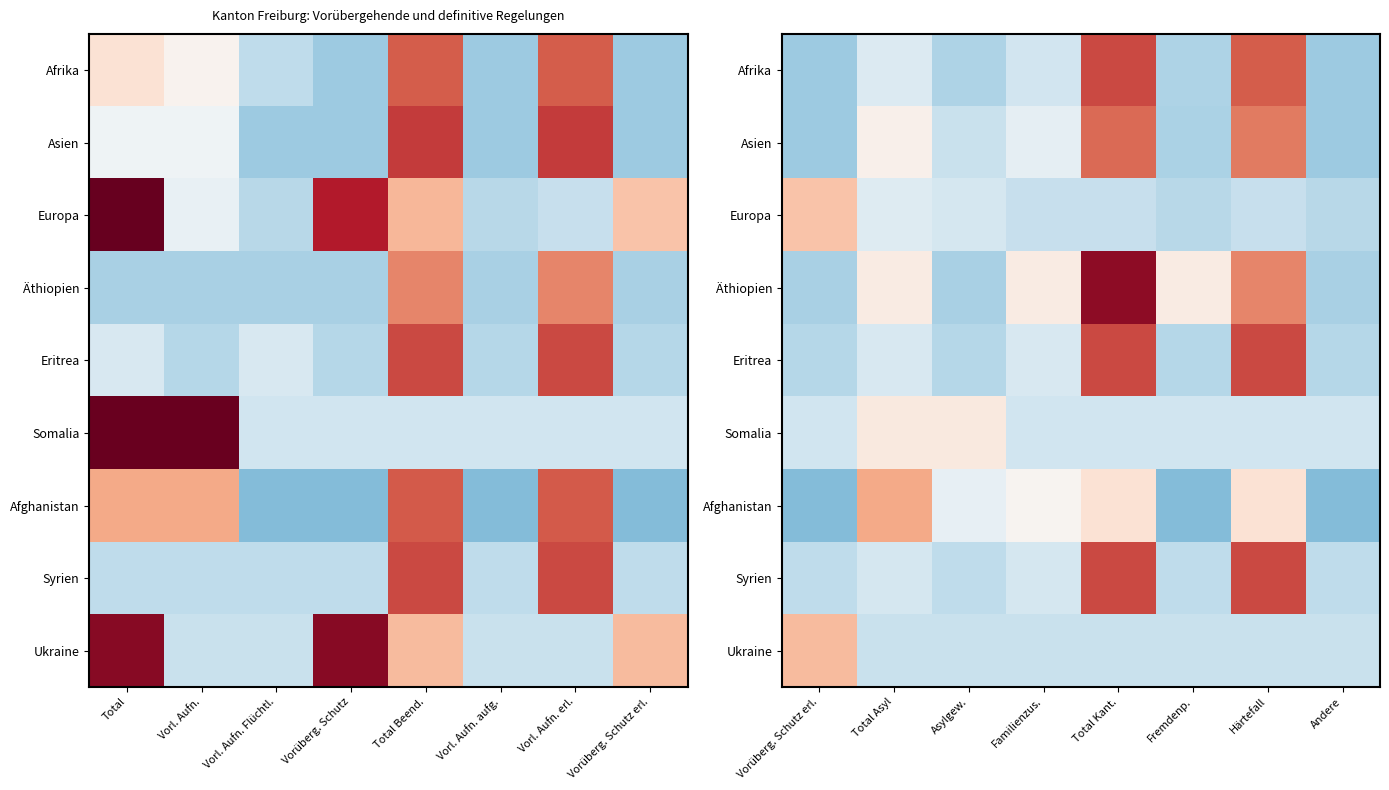

Is it true that Eritrea equals -0.4 at Asylgew.?

False